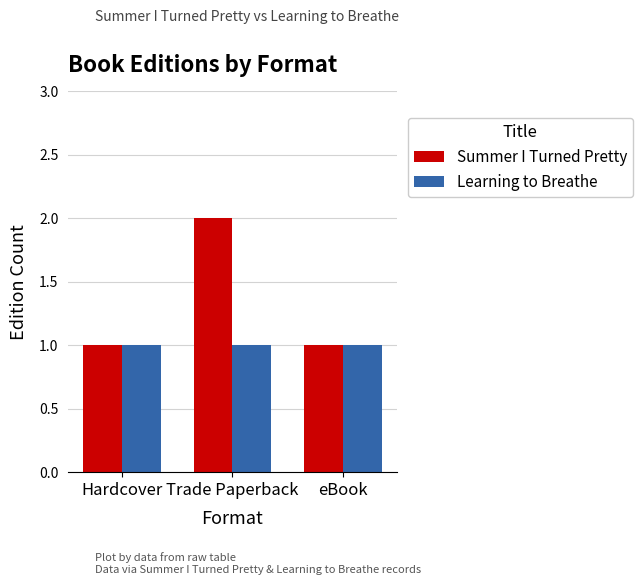

Read the Summer I Turned Pretty value at Hardcover.

1